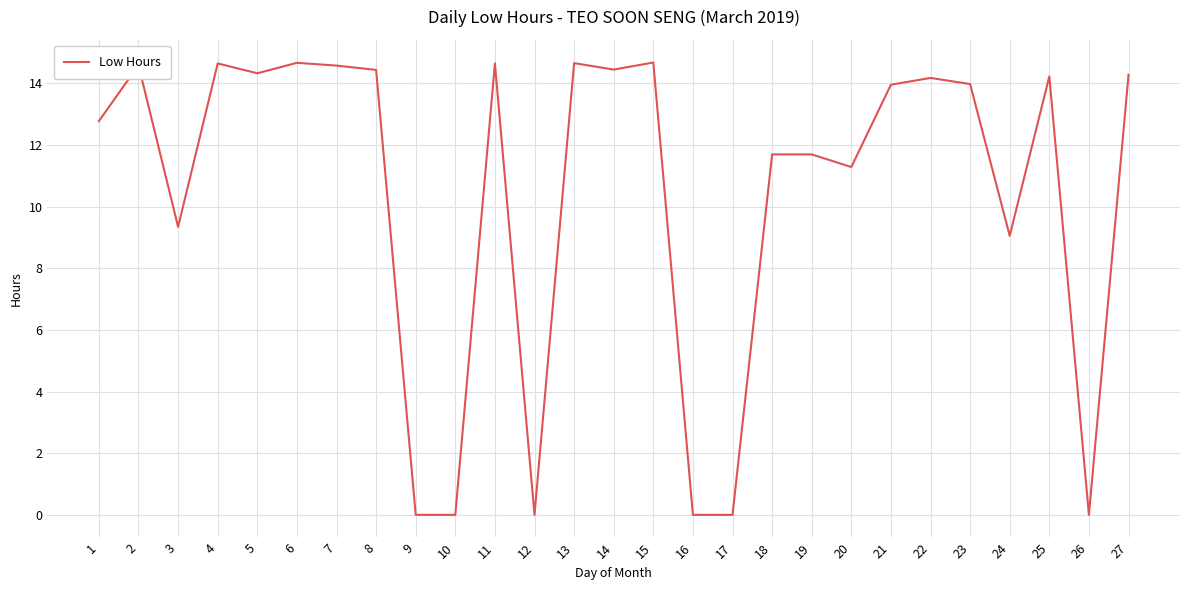

Read the value at 11.

14.6